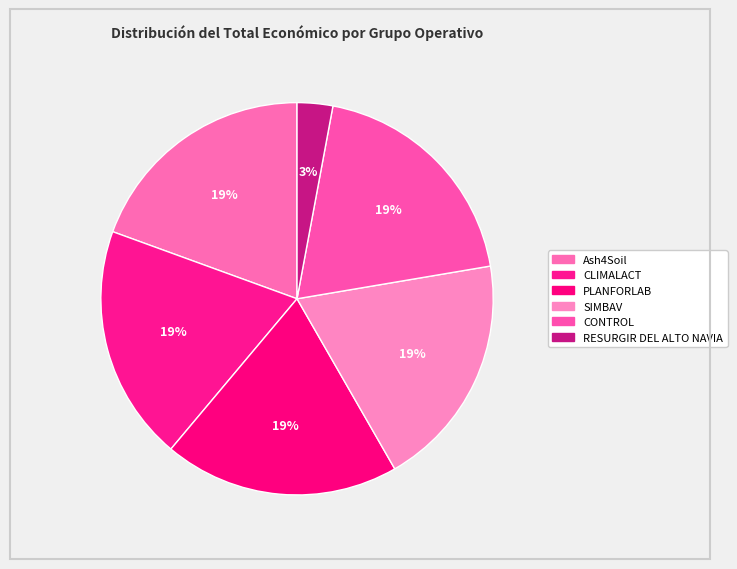

To the nearest percent, what percentage of the pie is CONTROL?

19%